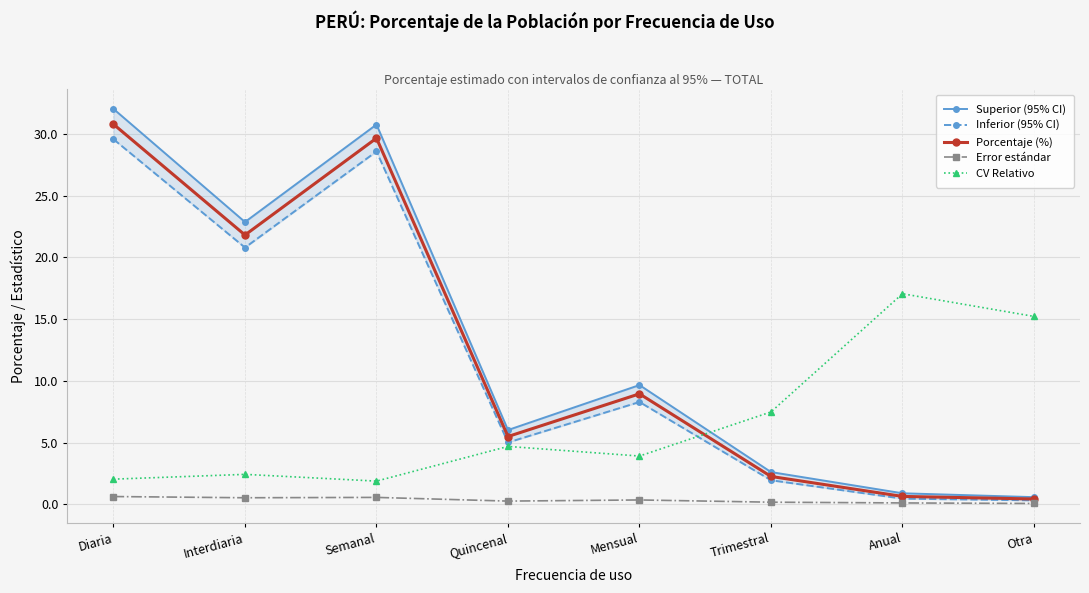

What is the difference between the maximum and minimum values in the Superior (95% CI) series?

31.4